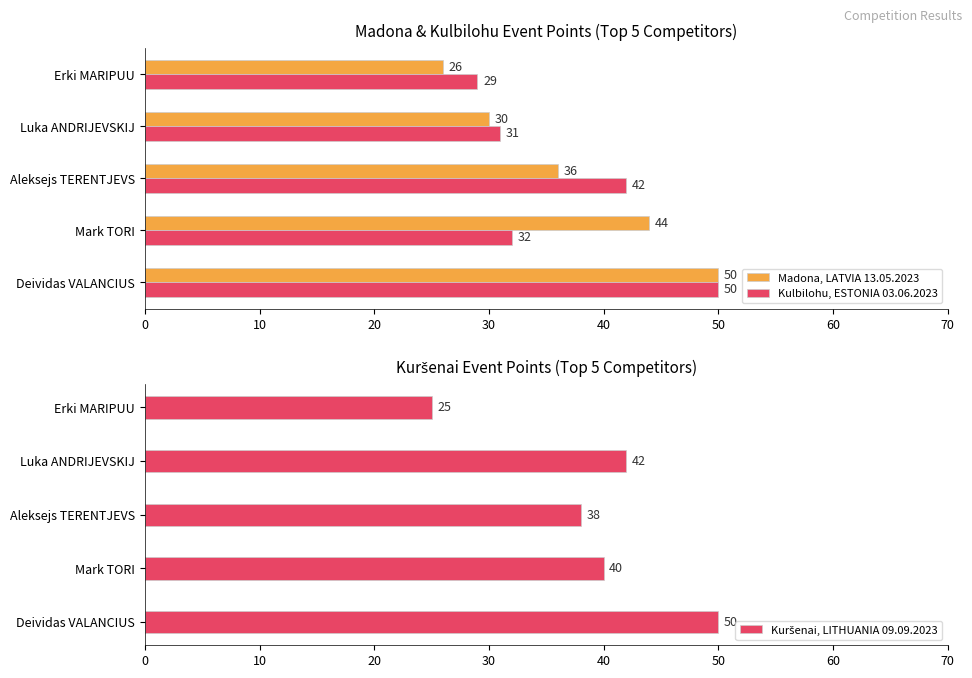

Rank the series by their maximum value, from lowest to highest.

Madona, LATVIA 13.05.2023, Kulbilohu, ESTONIA 03.06.2023, Kuršenai, LITHUANIA 09.09.2023